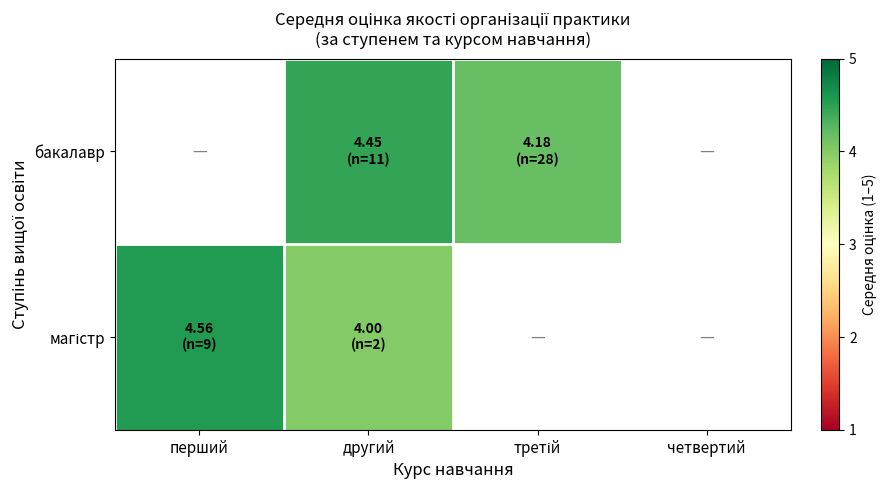

List the series in order of their overall mean, highest first.

бакалавр, магістр